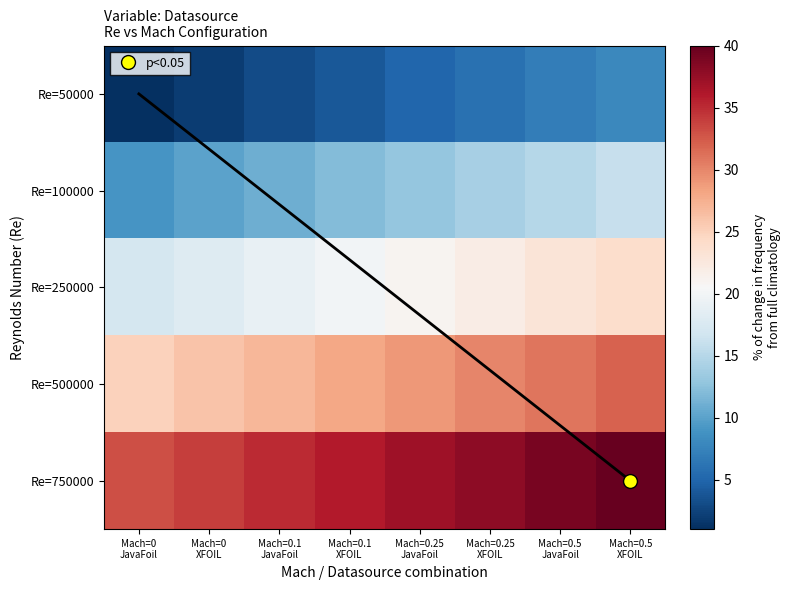

At which label is Re=750000 closest to 36?

Mach=0.1 XFOIL